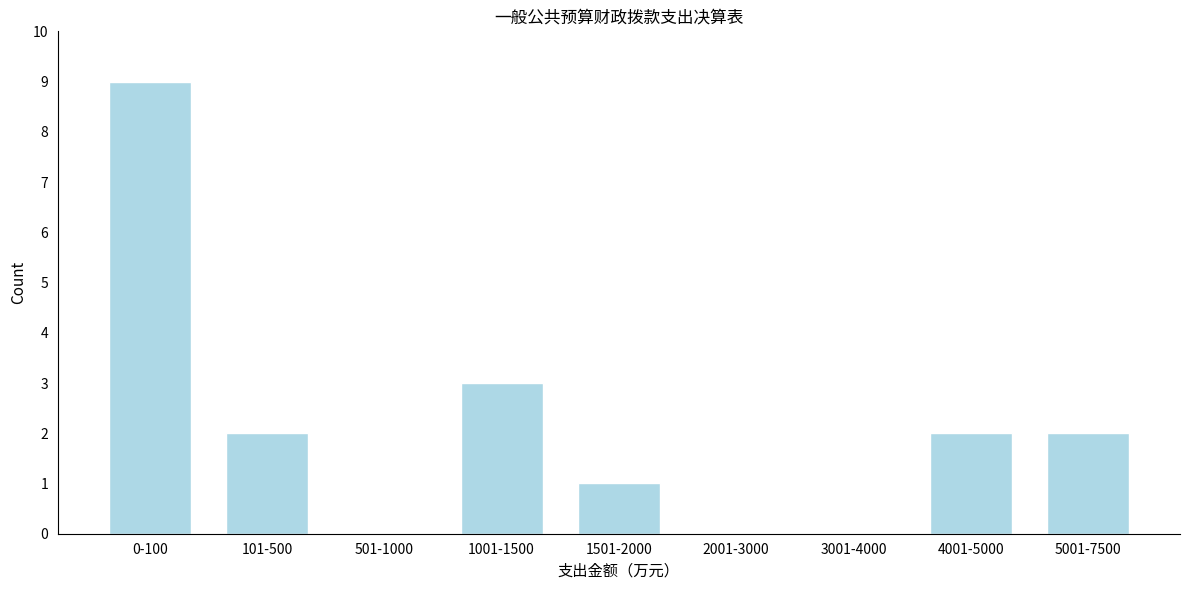

Reading left to right, what are all the values shown in this chart?

0-100=9	101-500=2	501-1000=0	1001-1500=3	1501-2000=1	2001-3000=0	3001-4000=0	4001-5000=2	5001-7500=2